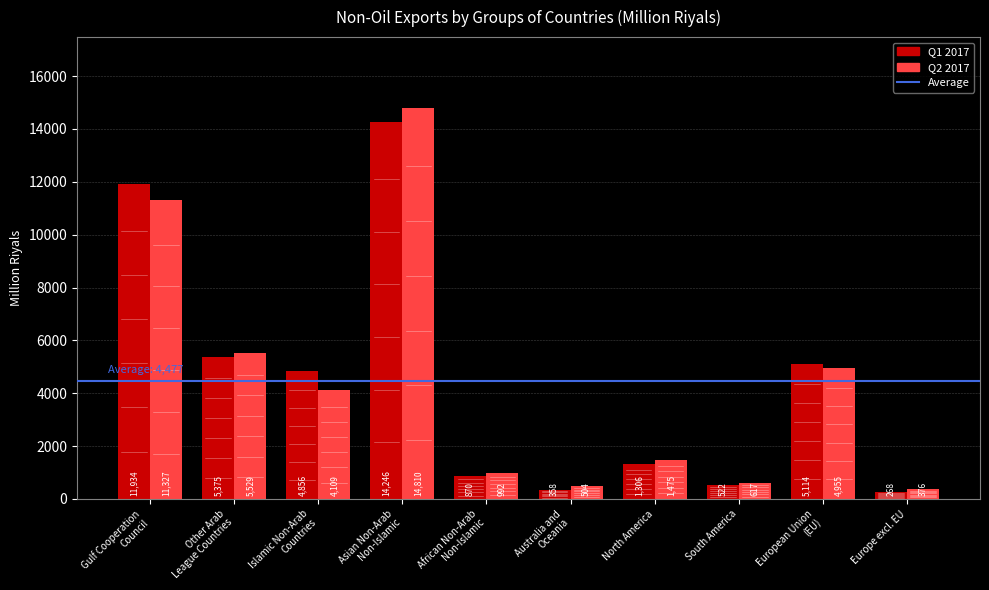

Where does the Q1 2017 series first go above 4855?

Gulf Cooperation
Council